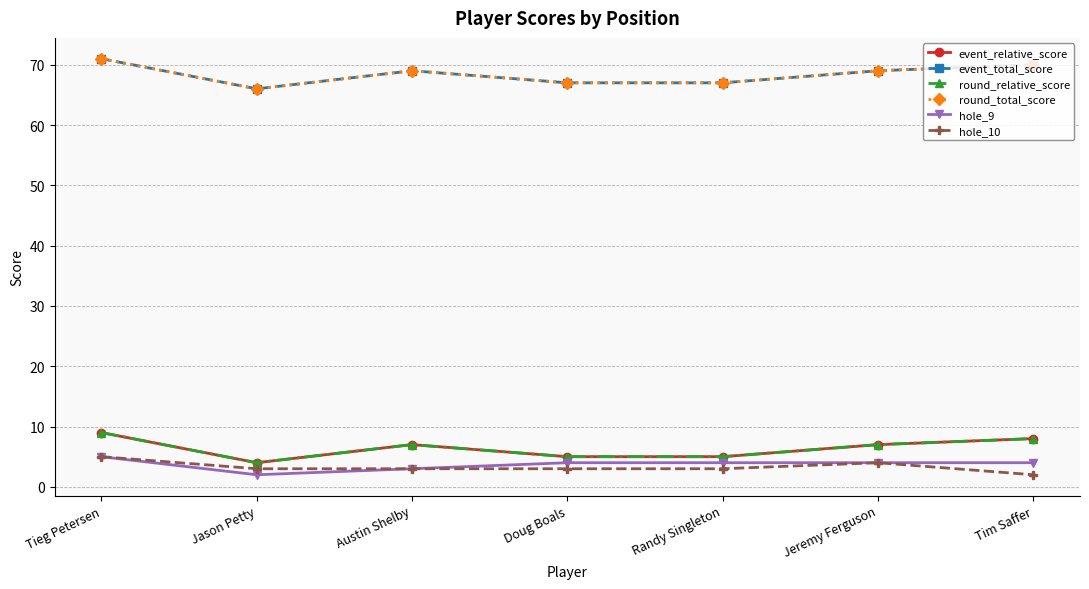

Does the chart have visible grid lines?

Yes